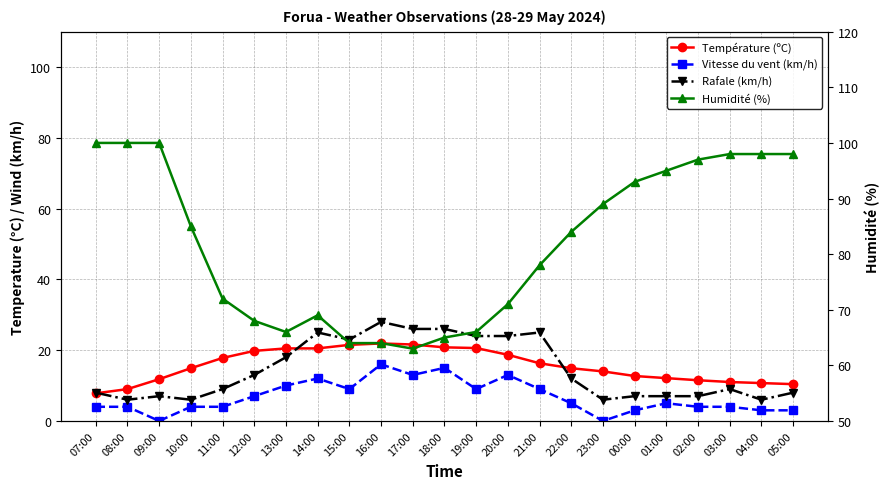

Is this an area chart (filled region under the line)?

No